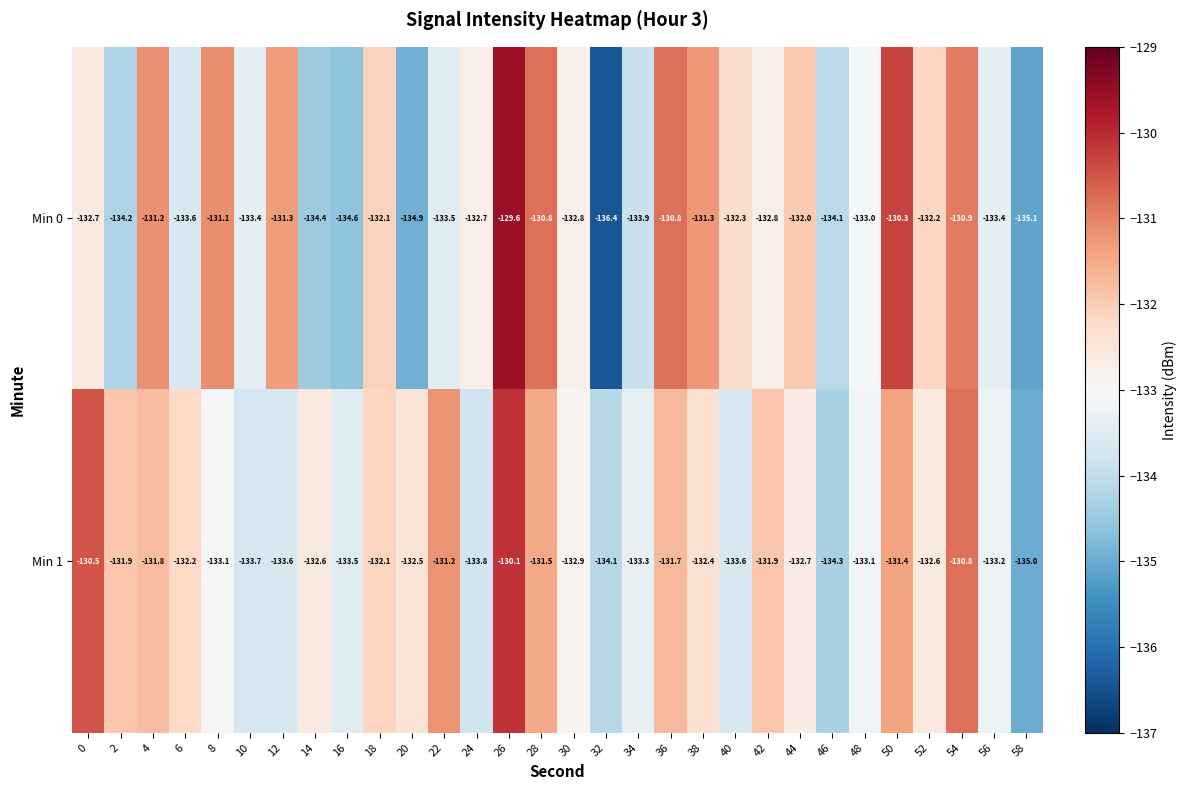

How many data points in Min 1 are less than -132?

20